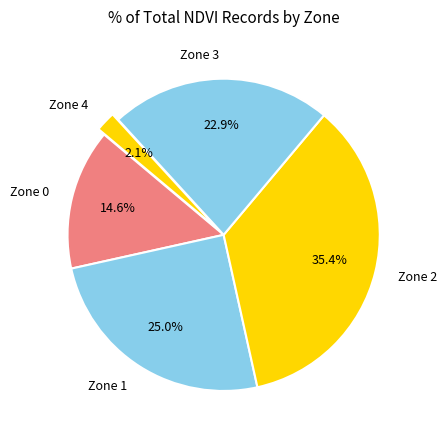

The Zone 2 slice represents 40% of the pie. True or false?

False